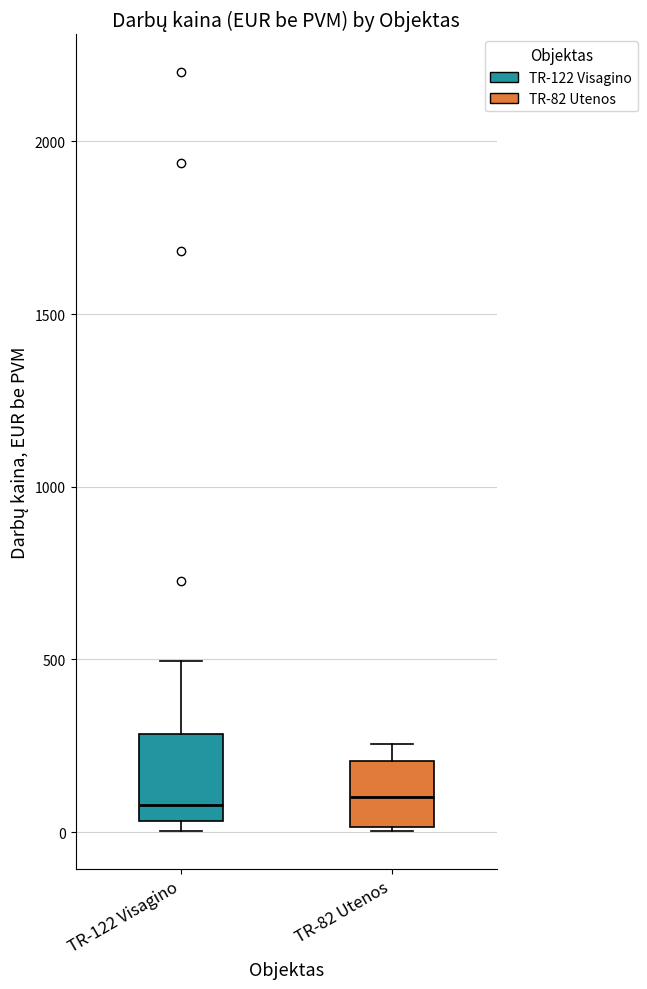

Which box is the tallest, from its lower edge to its upper edge?

TR-122 Visagino